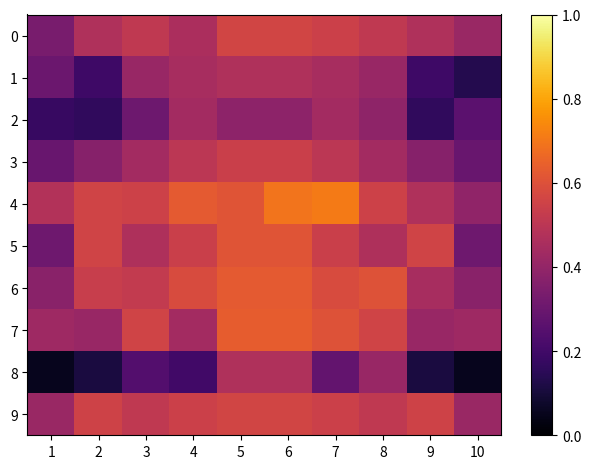

Reading left to right, what are all the values shown in this chart?

0: 1=0.3	2=0.5	3=0.5	4=0.5	5=0.6	6=0.6	7=0.5	8=0.5	9=0.5	10=0.4
1: 1=0.3	2=0.2	3=0.4	4=0.5	5=0.5	6=0.5	7=0.5	8=0.4	9=0.2	10=0.1
2: 1=0.2	2=0.2	3=0.3	4=0.4	5=0.4	6=0.4	7=0.4	8=0.4	9=0.2	10=0.3
3: 1=0.3	2=0.4	3=0.4	4=0.5	5=0.5	6=0.5	7=0.5	8=0.4	9=0.4	10=0.3
4: 1=0.5	2=0.6	3=0.5	4=0.6	5=0.6	6=0.7	7=0.7	8=0.5	9=0.5	10=0.4
5: 1=0.3	2=0.6	3=0.5	4=0.5	5=0.6	6=0.6	7=0.5	8=0.5	9=0.6	10=0.3
6: 1=0.4	2=0.5	3=0.5	4=0.6	5=0.6	6=0.6	7=0.6	8=0.6	9=0.5	10=0.4
7: 1=0.4	2=0.4	3=0.6	4=0.4	5=0.6	6=0.6	7=0.6	8=0.6	9=0.4	10=0.4
8: 1=0.1	2=0.1	3=0.2	4=0.2	5=0.5	6=0.5	7=0.3	8=0.4	9=0.1	10=0.1
9: 1=0.4	2=0.6	3=0.5	4=0.5	5=0.6	6=0.6	7=0.5	8=0.5	9=0.6	10=0.4